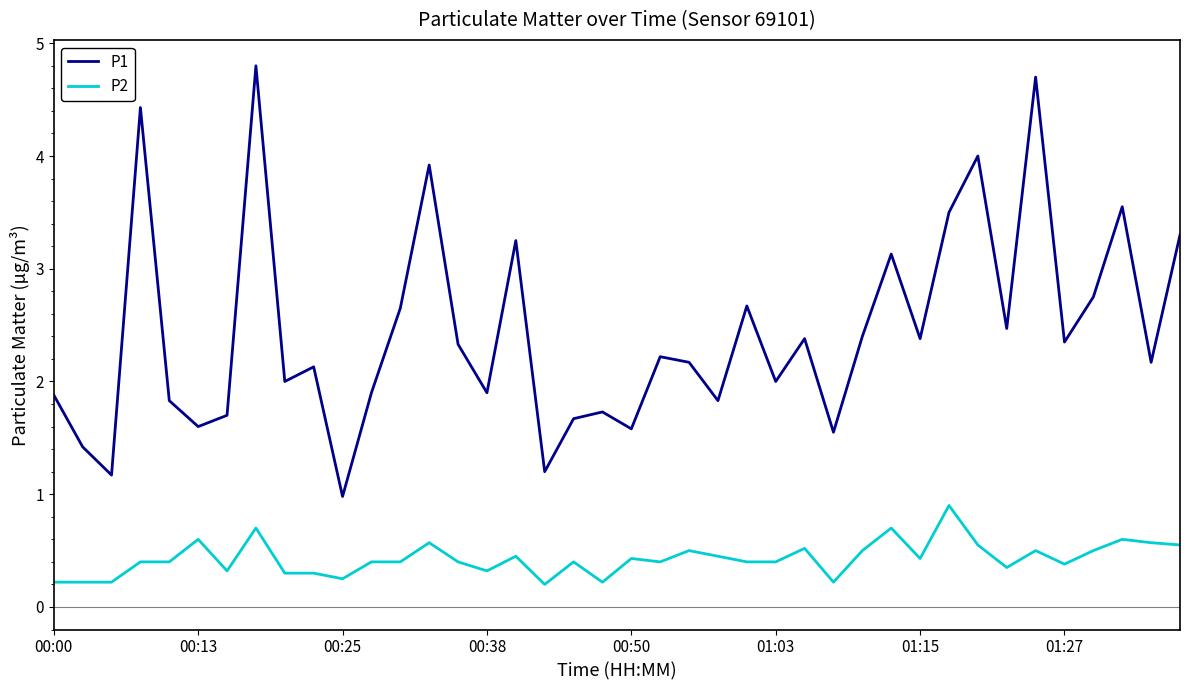

Which series has the largest total across all categories?

P1